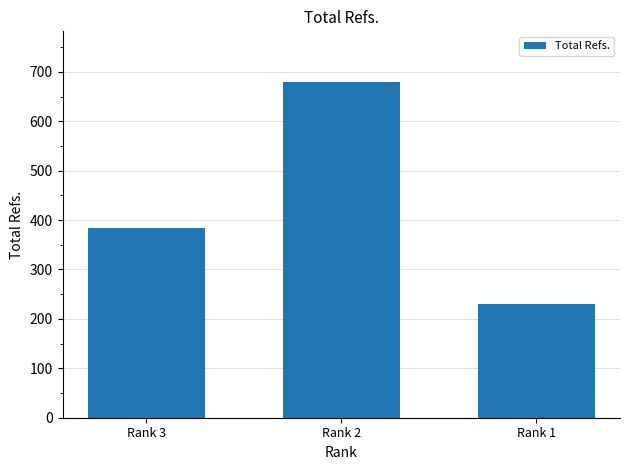

How many series are shown in this chart?

1